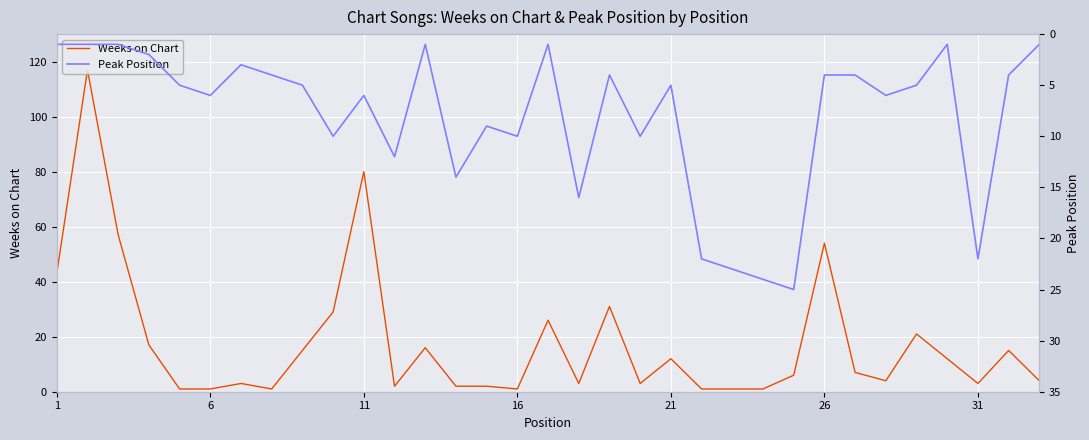

List the series in order of their overall mean, highest first.

Weeks on Chart, Peak Position